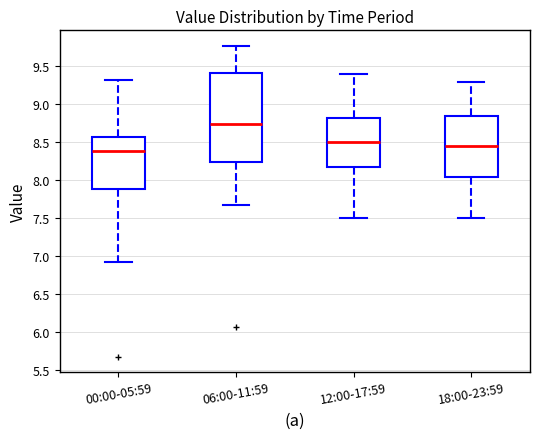

Comparing the boxes themselves (not the whiskers), which one is the tallest?

06:00-11:59